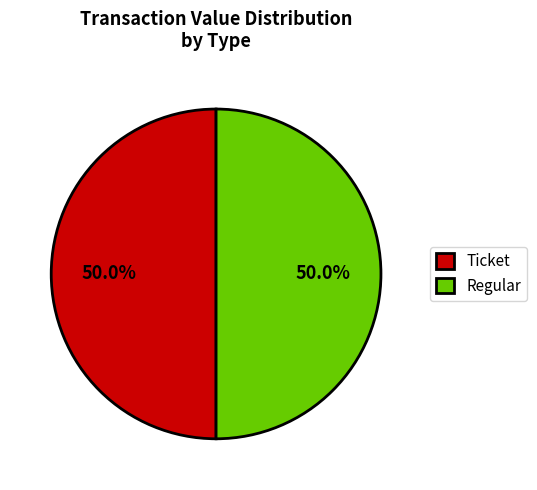

What portion of the pie excludes Regular?

50.0%